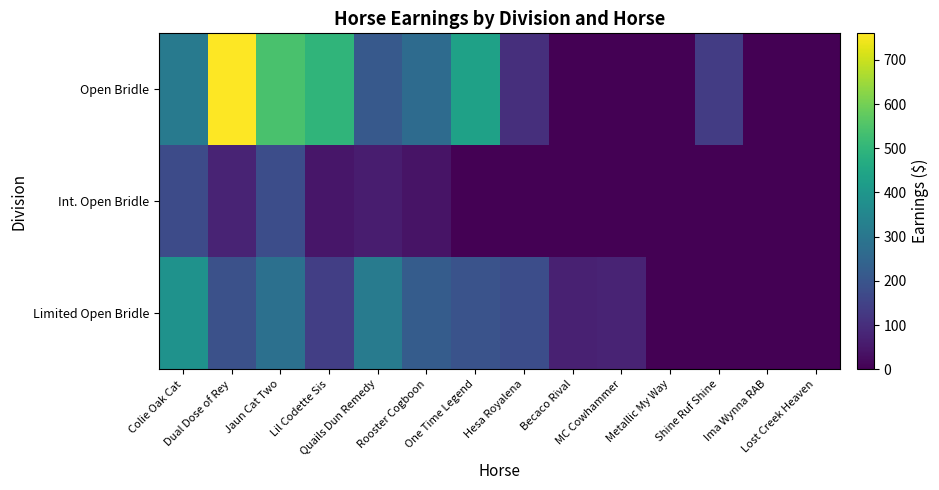

Which has a higher value, Colie Oak Cat or Quails Dun Remedy?

Colie Oak Cat